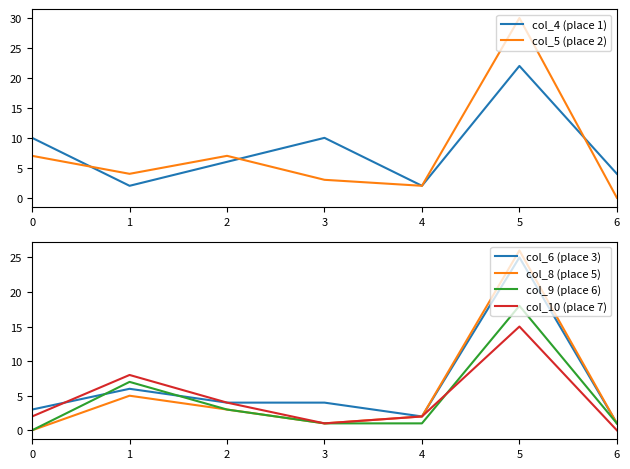

Which series changed the most between 4 and 6?

col_4 (place 1)